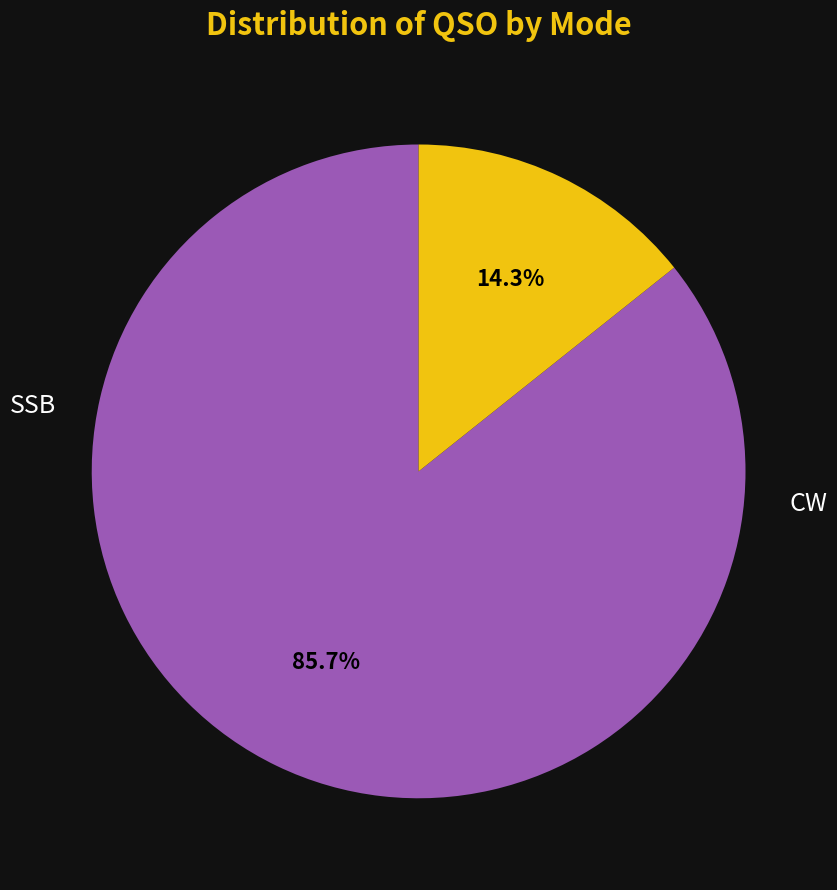

Does any single category account for the majority?

Yes